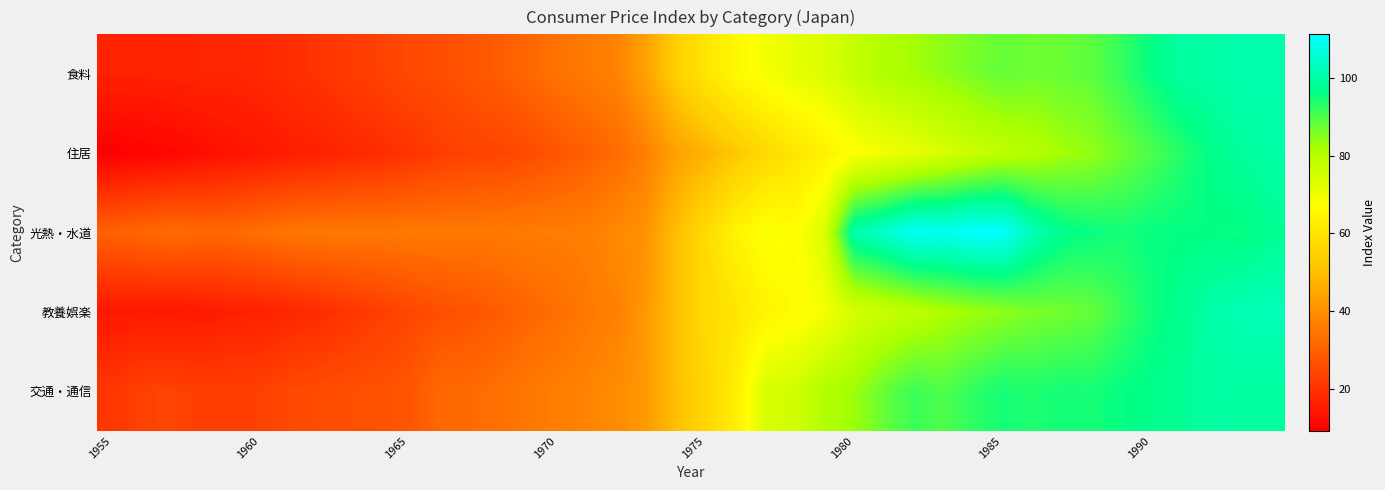

List the series in order of their peak value, highest first.

光熱・水道, 教養娯楽, 食料, 住居, 交通・通信